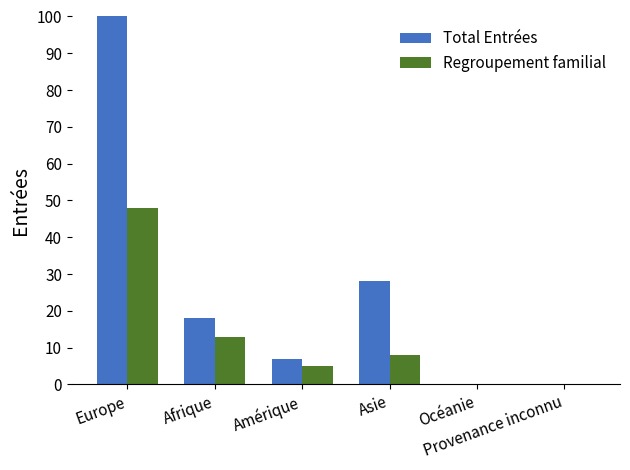

Between Europe and Amérique, which series saw the biggest shift?

Total Entrées